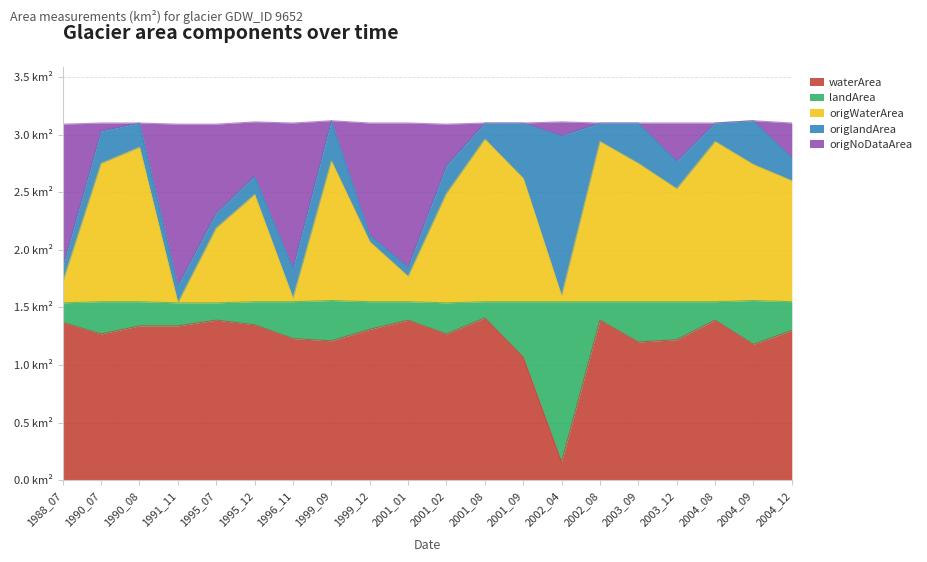

What is the difference between the waterArea values at 2001_08 and 2002_04?

1.2